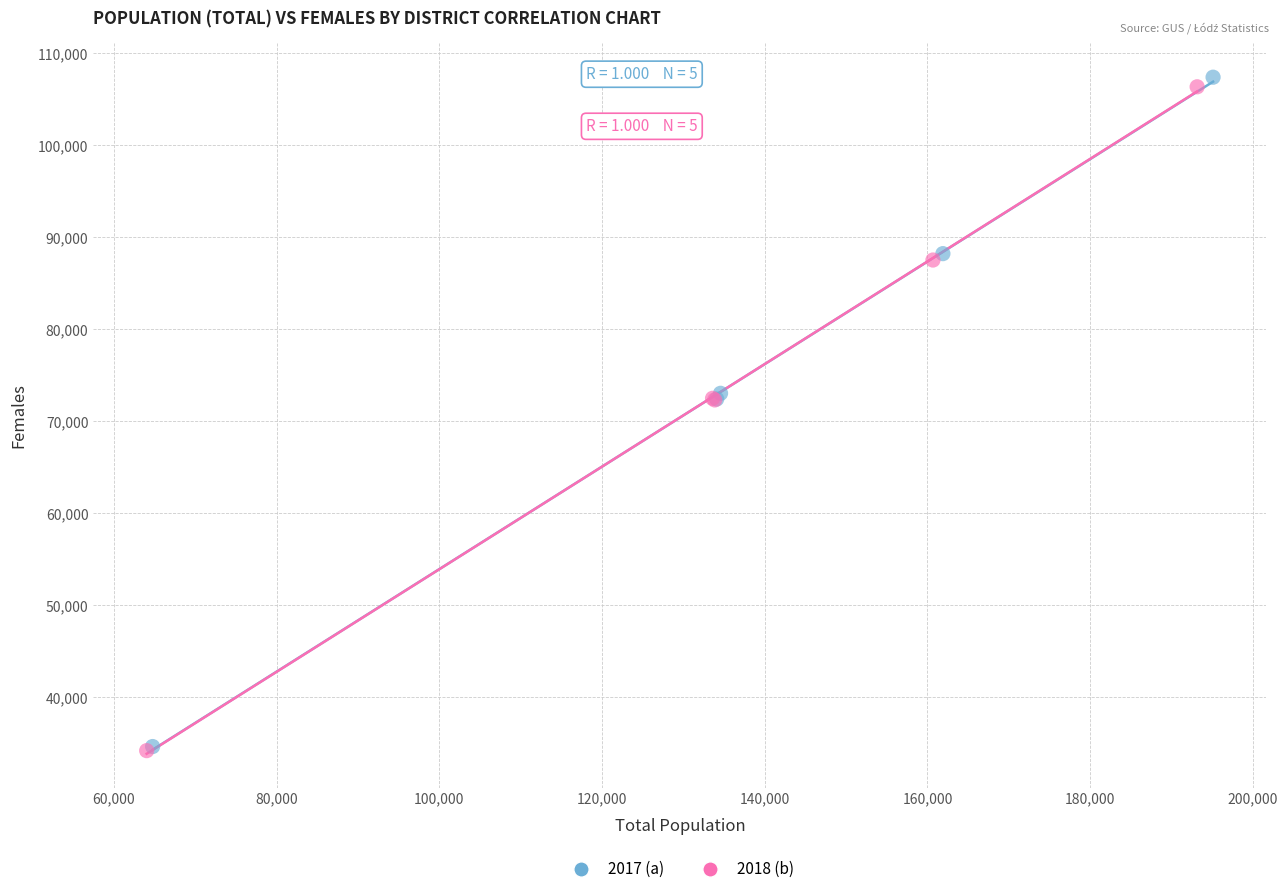

Which series has the largest Y range (max minus min)?

2017 (a)